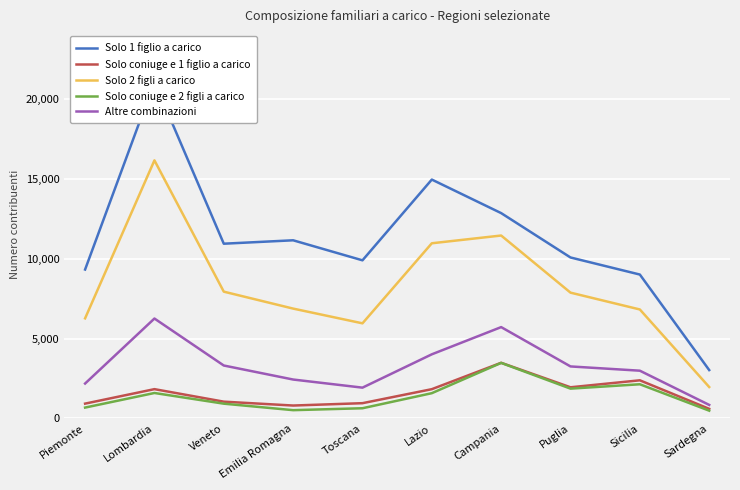

What is the total value across all series at Lombardia?

46991